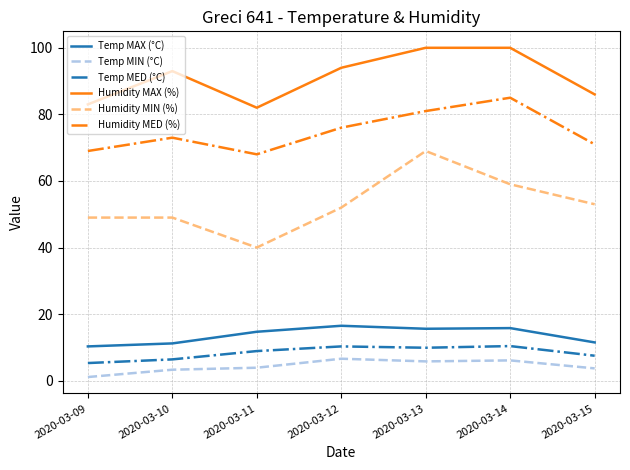

What is the average value of the Humidity MIN (%) series?

53.0